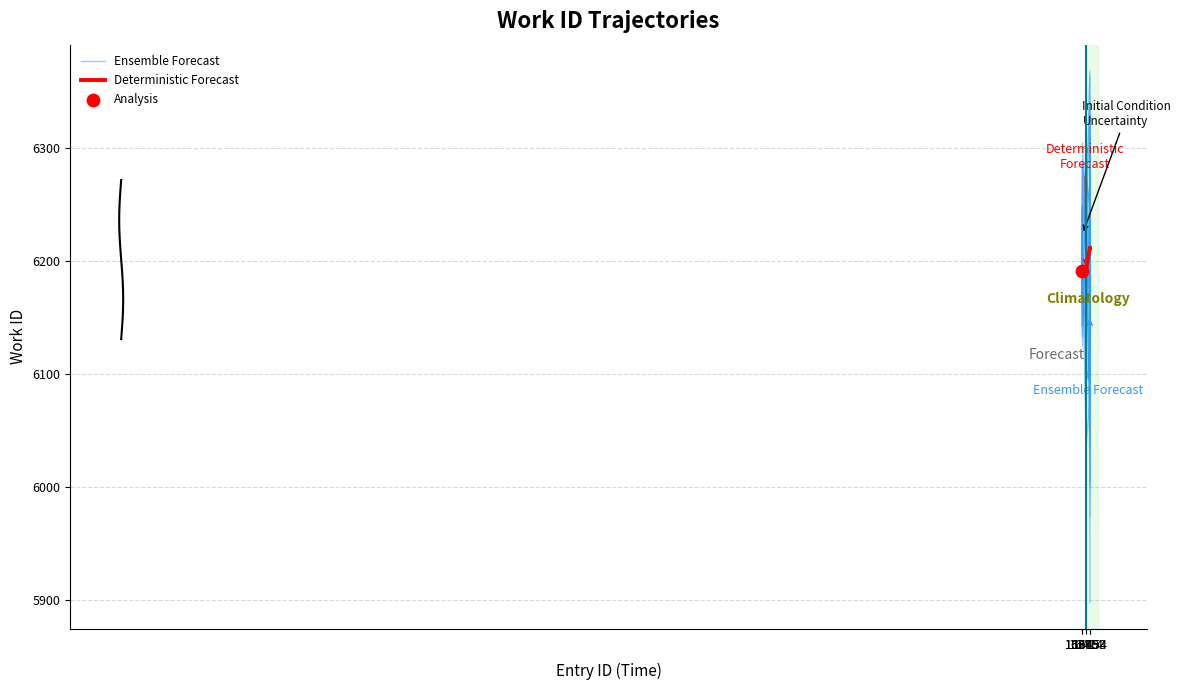

Which series has the widest spread of Y values?

Ensemble Forecast